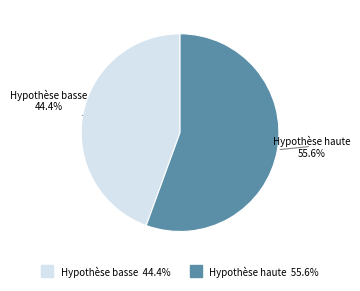

Which slice is the largest?

Hypothèse haute